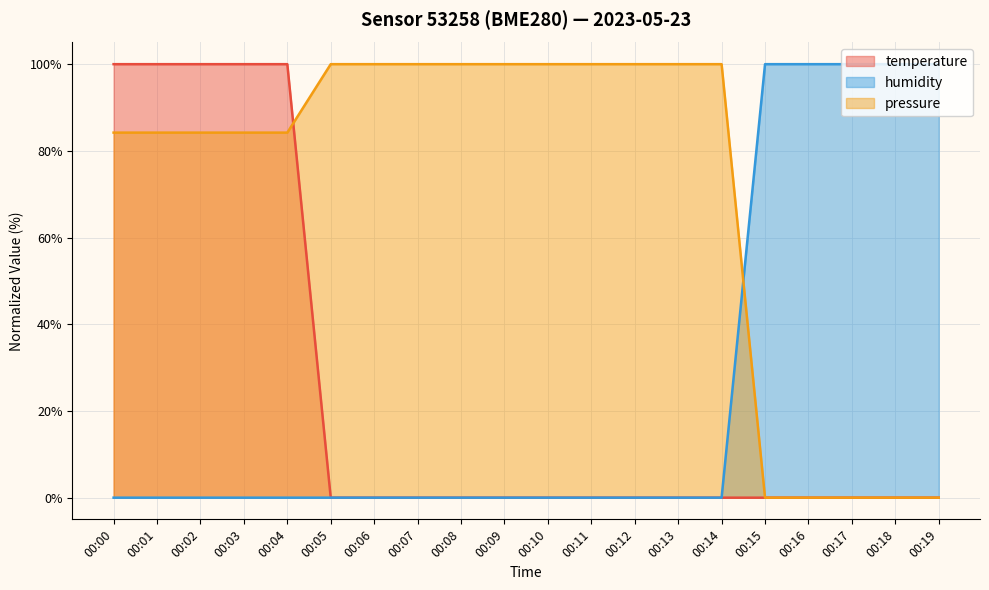

Where is pressure nearest to the value 50?

00:00